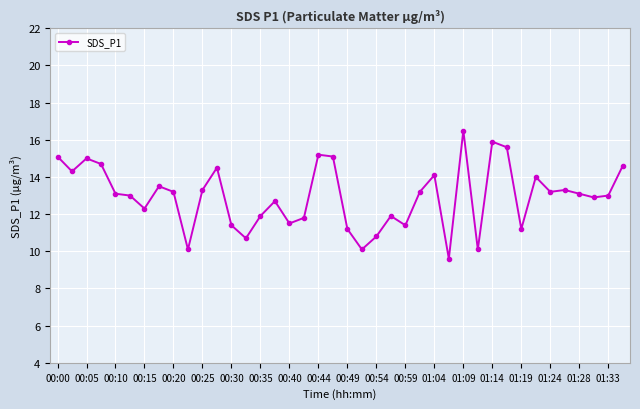

What is the minimum value shown in the chart?

9.6